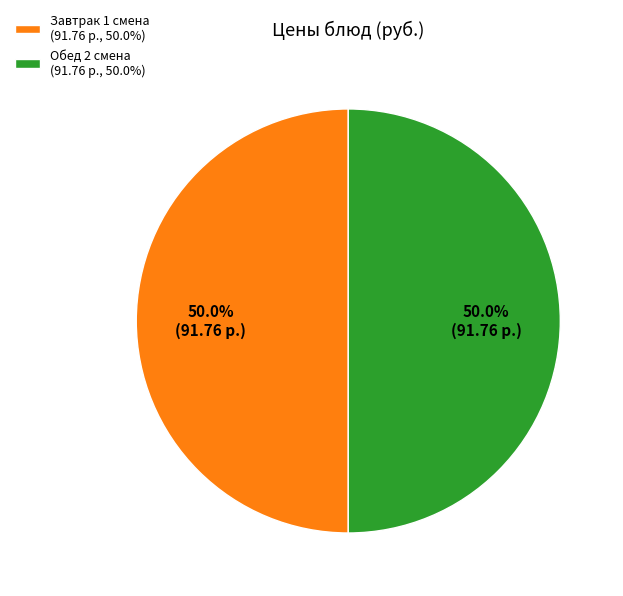

Approximately how many times larger is the value at Обед 2 смена (91.76 р., 50.0%) compared to Завтрак 1 смена (91.76 р., 50.0%)?

1.0